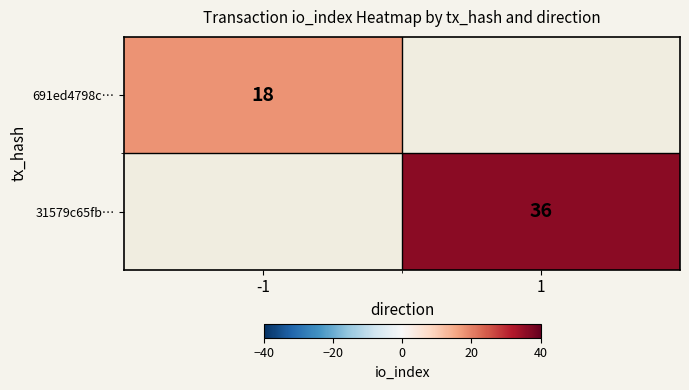

Is it true that 691ed4798c… equals 18 at -1?

True